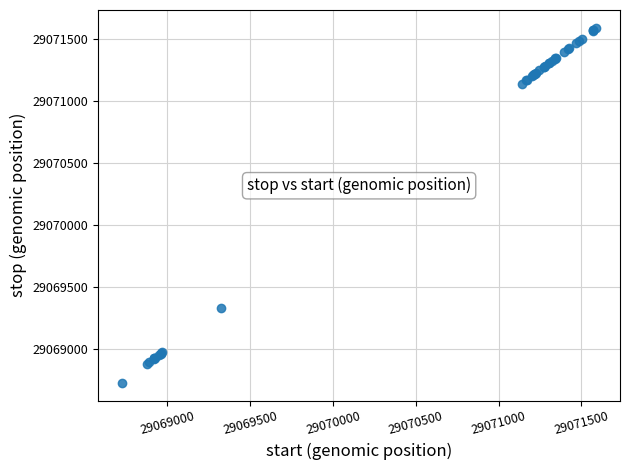

What Y value in the scatter plot is closest to 29070158?

29069326